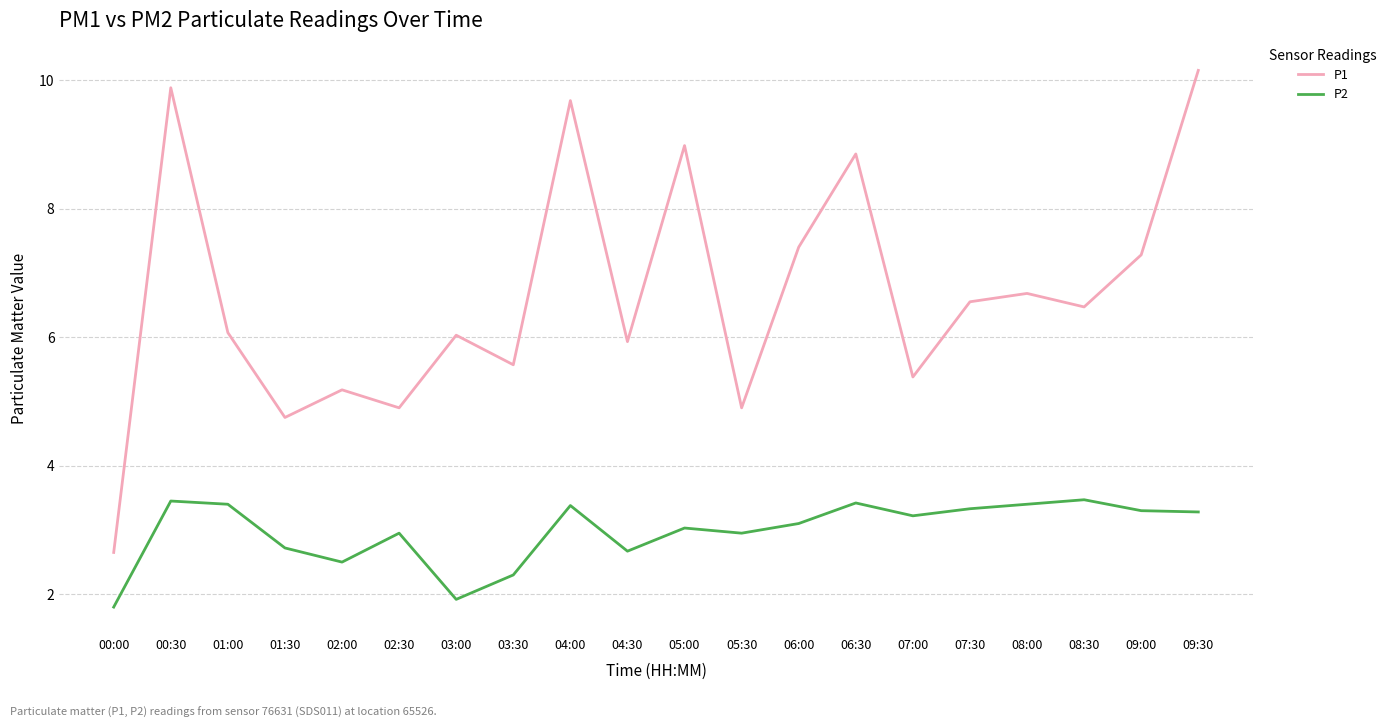

Which series has the largest total across all categories?

P1